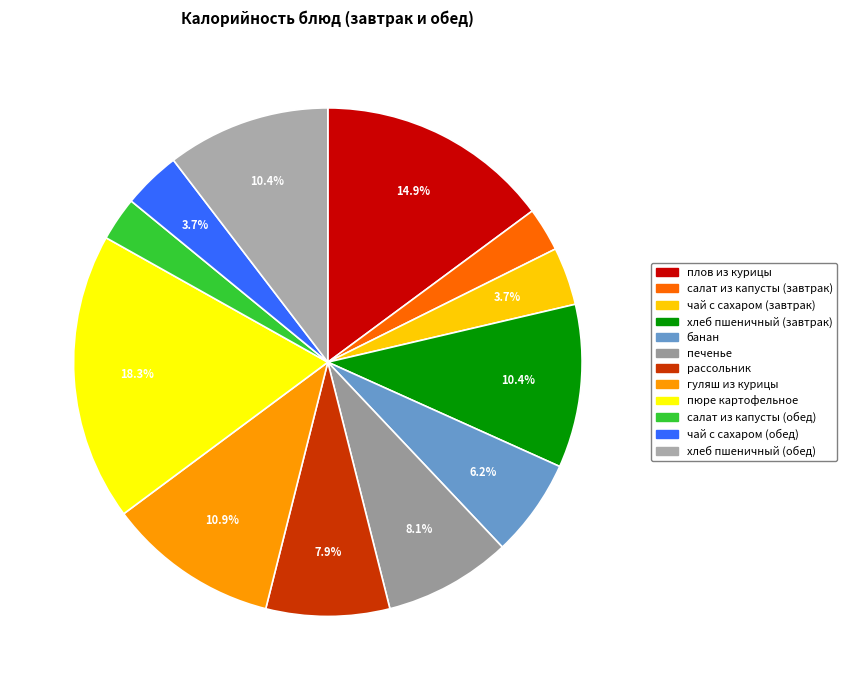

To the nearest percent, what portion does плов из курицы represent?

15%